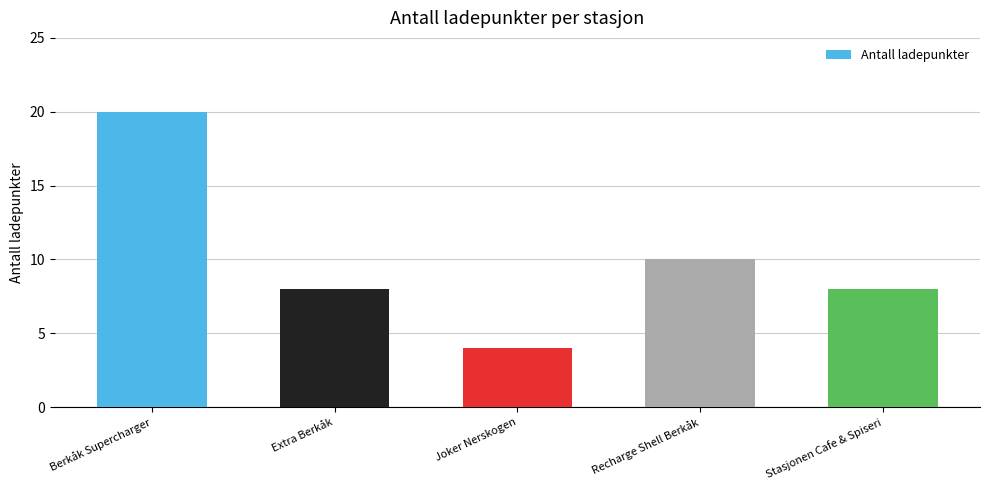

Reading right to left, extract all data points from this chart.

Stasjonen Cafe & Spiseri=8	Recharge Shell Berkåk=10	Joker Nerskogen=4	Extra Berkåk=8	Berkåk Supercharger=20